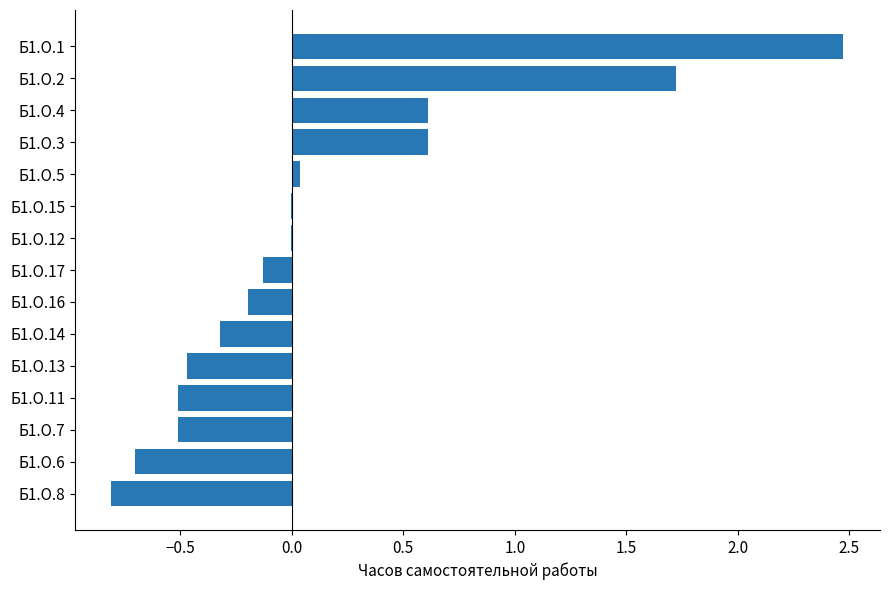

How many distinct data groups are displayed?

1